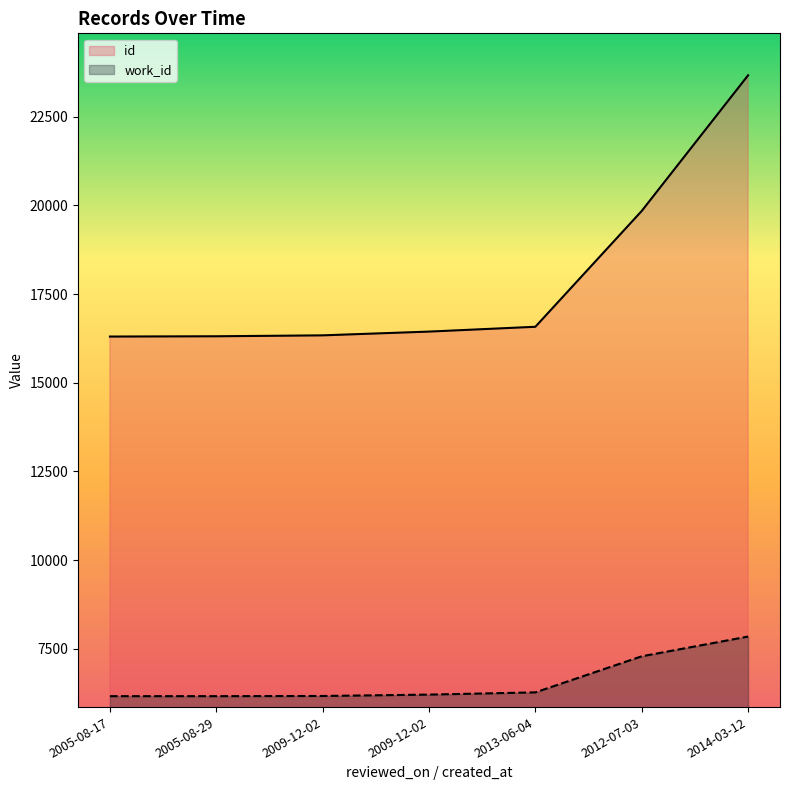

What is the approximate value of work_id at 2014-03-12, to the nearest 100?

7800